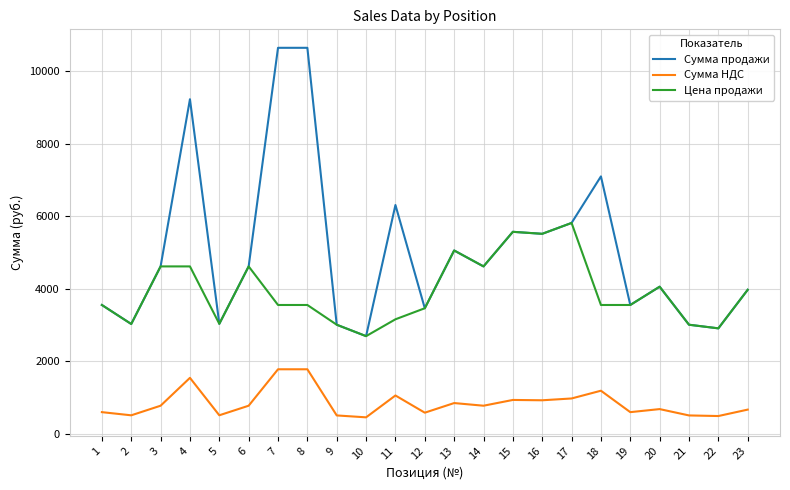

Does the chart display data point markers on the line(s)?

No